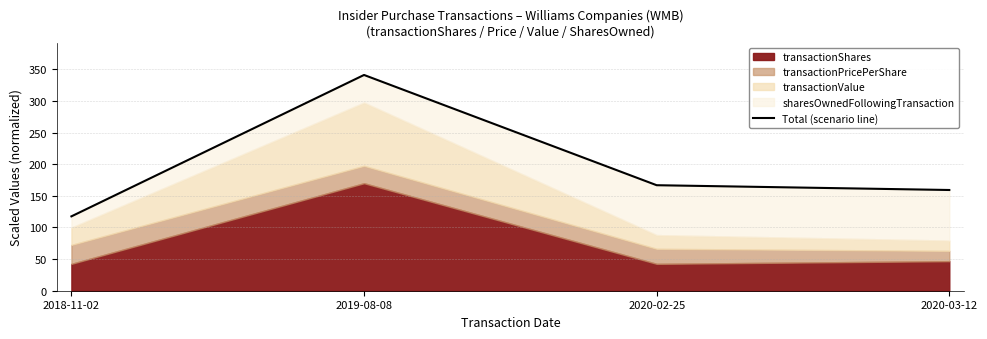

What is the label of the 2nd point from the right?

2020-02-25